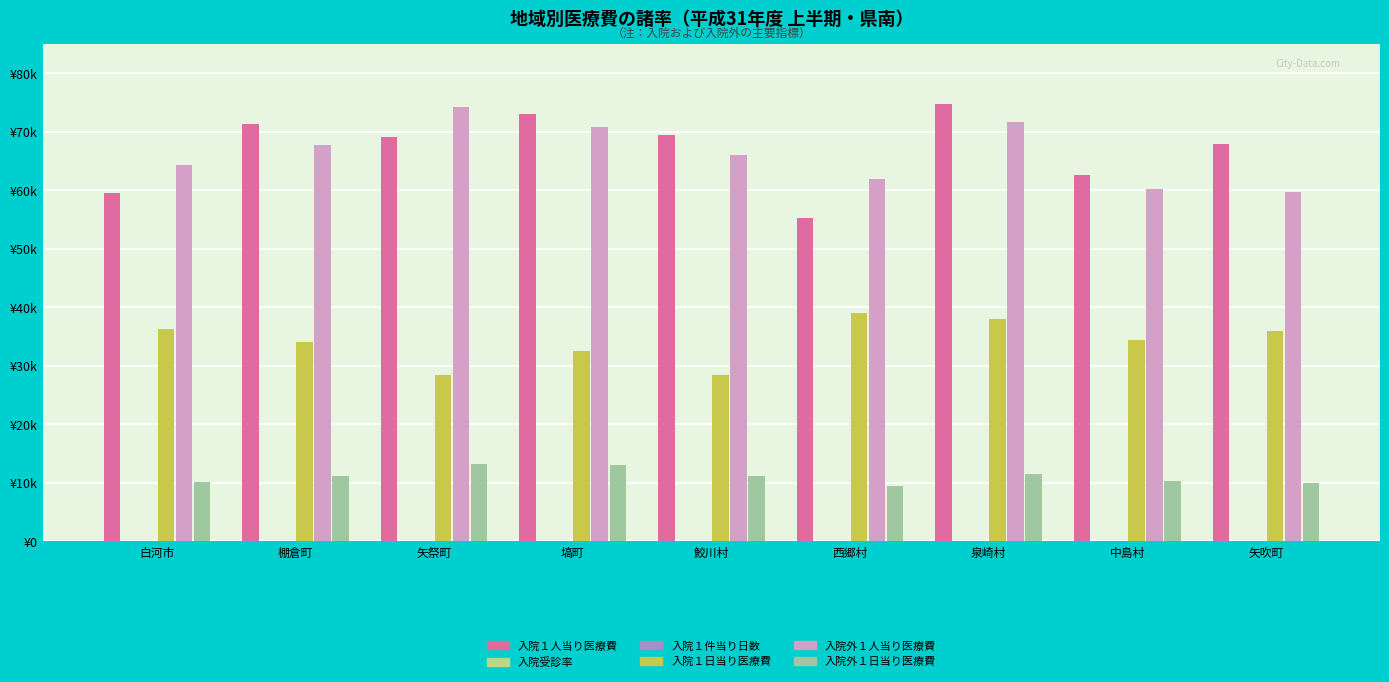

Reading right to left, transcribe all the data shown in this chart.

入院１人当り医療費: 67957.0	62660.0	74699.0	55308.0	69381.0	73003.0	69018.0	71308.0	59548.0
入院受診率: 12.1	11.4	12.4	10.4	15.3	14.1	14.9	14.0	11.2
入院１件当り日数: 15.7	15.9	15.9	13.7	15.9	15.9	16.3	14.9	14.6
入院１日当り医療費: 35908.0	34484.0	37954.0	38974.0	28380.0	32491.0	28360.0	34074.0	36363.0
入院外１人当り医療費: 59655.0	60268.0	71617.0	61928.0	66068.0	70808.0	74139.0	67758.0	64237.0
入院外１日当り医療費: 9967.0	10389.0	11456.0	9456.0	11229.0	13050.0	13272.0	11229.0	10185.0